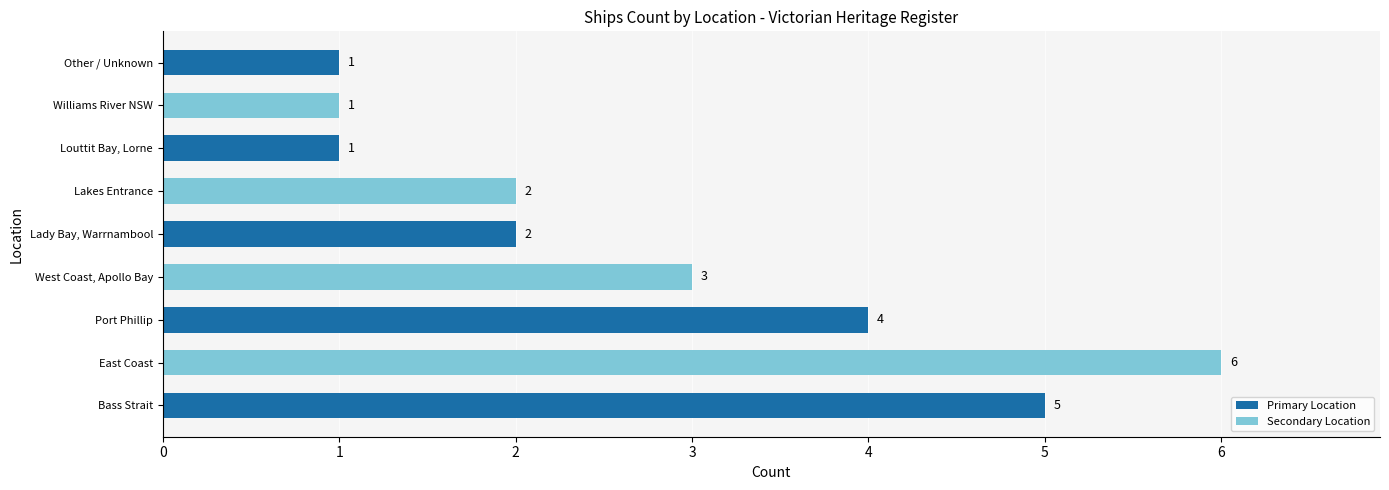

Between Port Phillip and Williams River NSW, which is larger?

Port Phillip